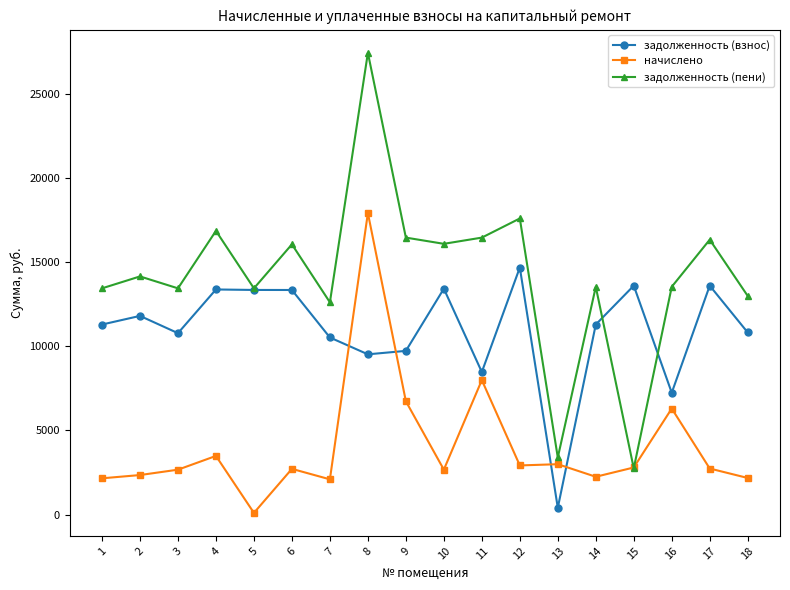

What is the spread (max minus min) of values at 9?

9732.7